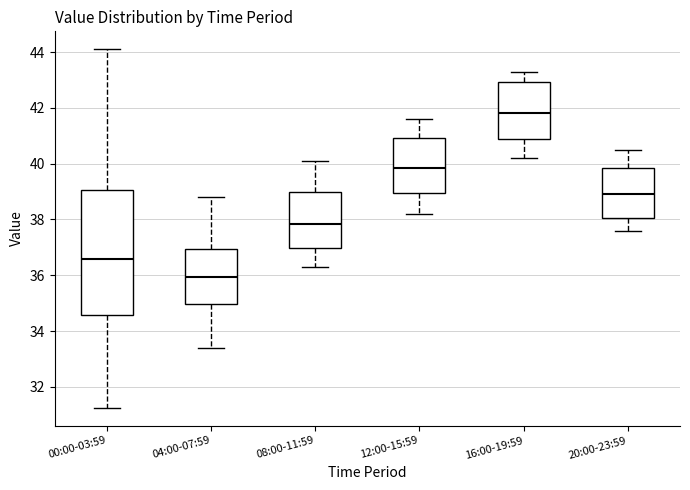

Which box's median line is the highest?

16:00-19:59